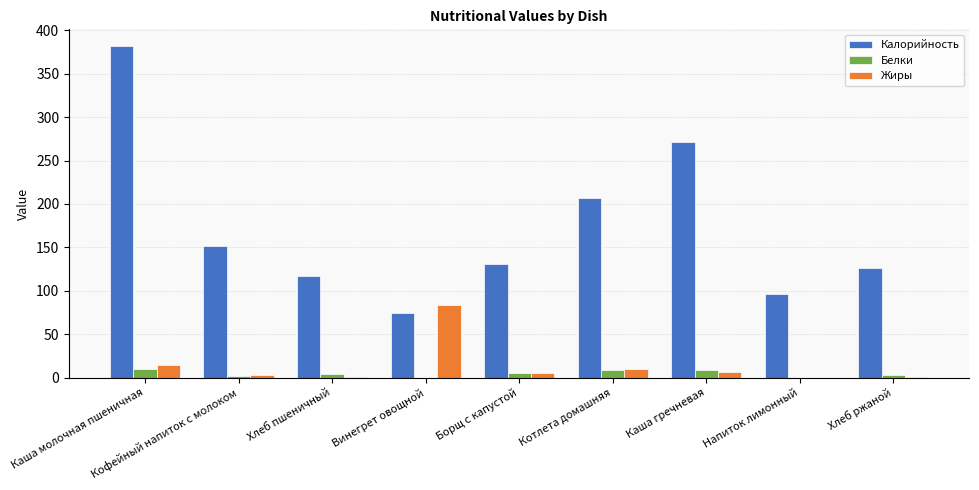

Count the number of data series in this chart.

3